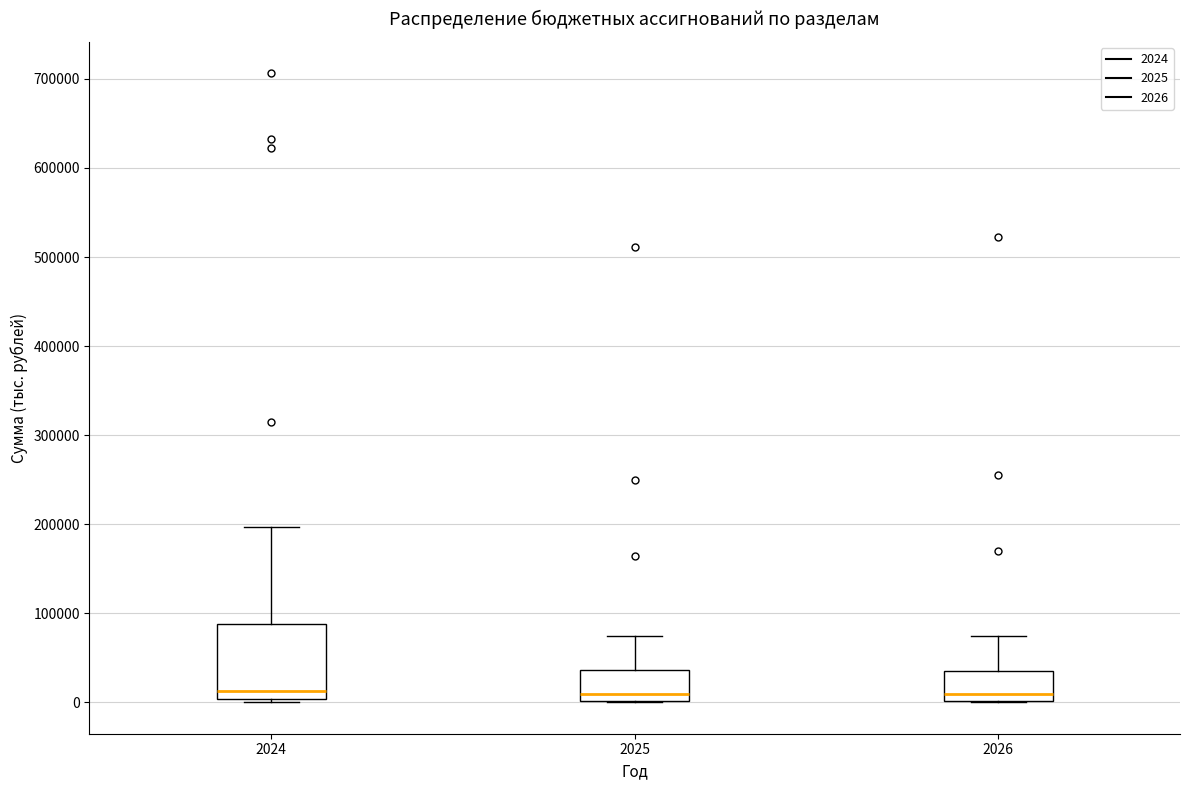

Reading left to right, read every box against the y-axis: the position of its median line, the range the box covers, and the ends of its whiskers. The values are not printed on the chart, so give them approximately, as read against the axis.

2024: median 10000, box 0 to 90000, whiskers 0 (just below the box's lower edge) to 200000
2025: median 10000, box 0 to 40000, whiskers 0 to 70000
2026: median 10000, box 0 to 40000, whiskers 0 to 70000